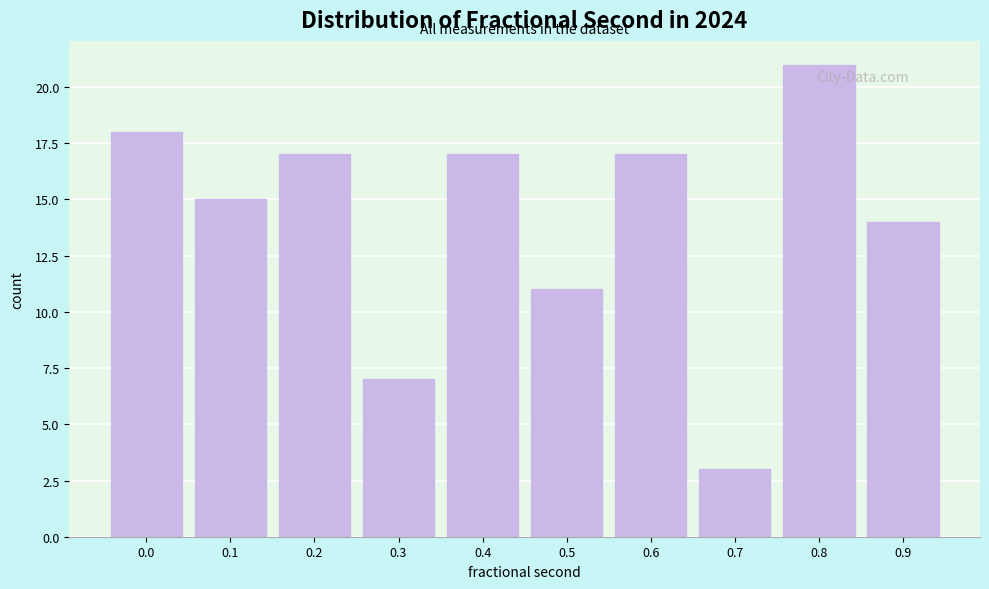

Reading right to left, what are all the values shown in this chart?

0.9=14	0.8=21	0.7=3	0.6=17	0.5=11	0.4=17	0.3=7	0.2=17	0.1=15	0.0=18